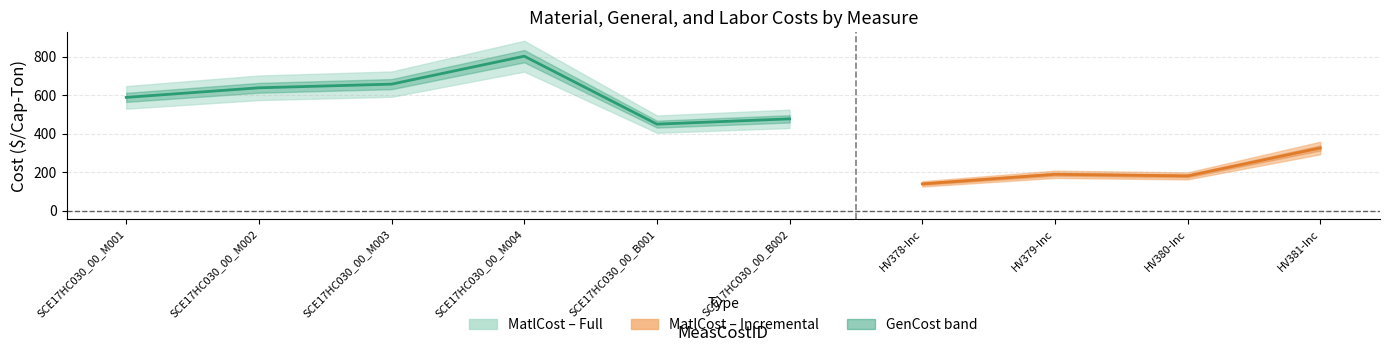

Which series has the largest range (max minus min)?

MatlCost